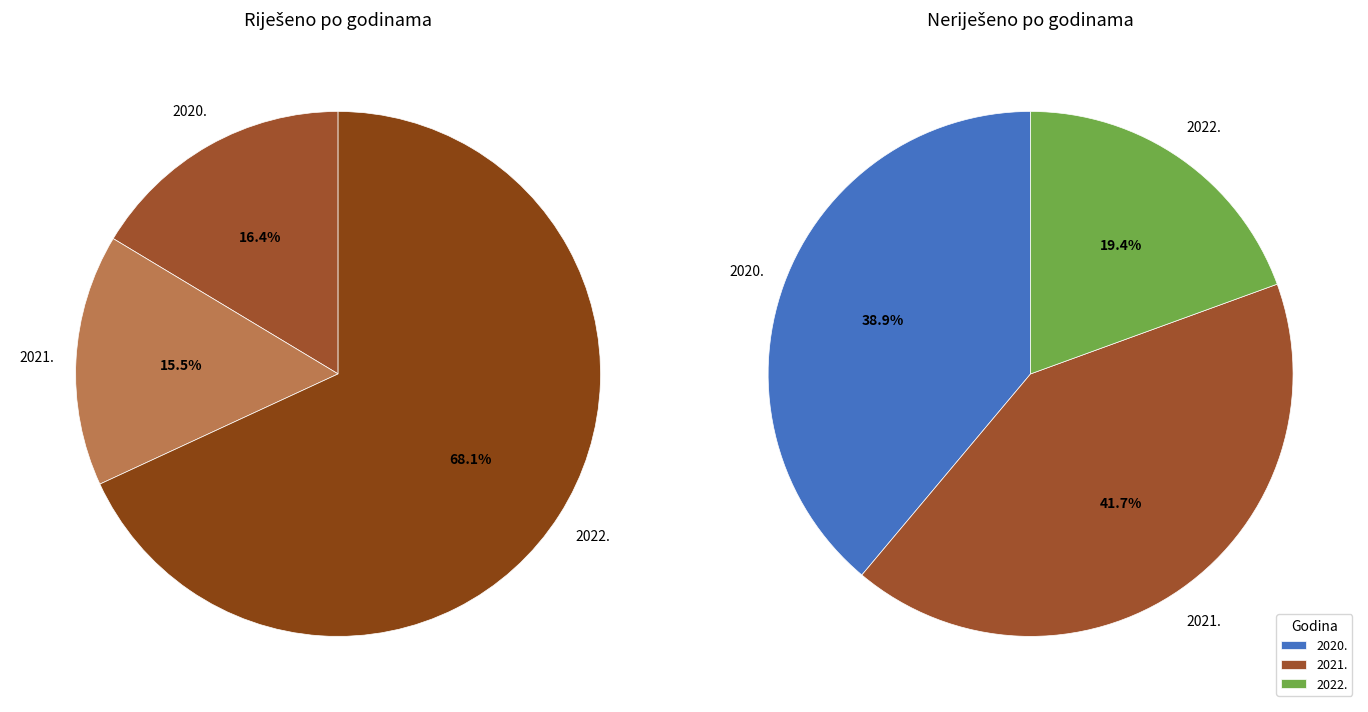

To the nearest percent, what is the difference between the largest and smallest slice percentages?

22%